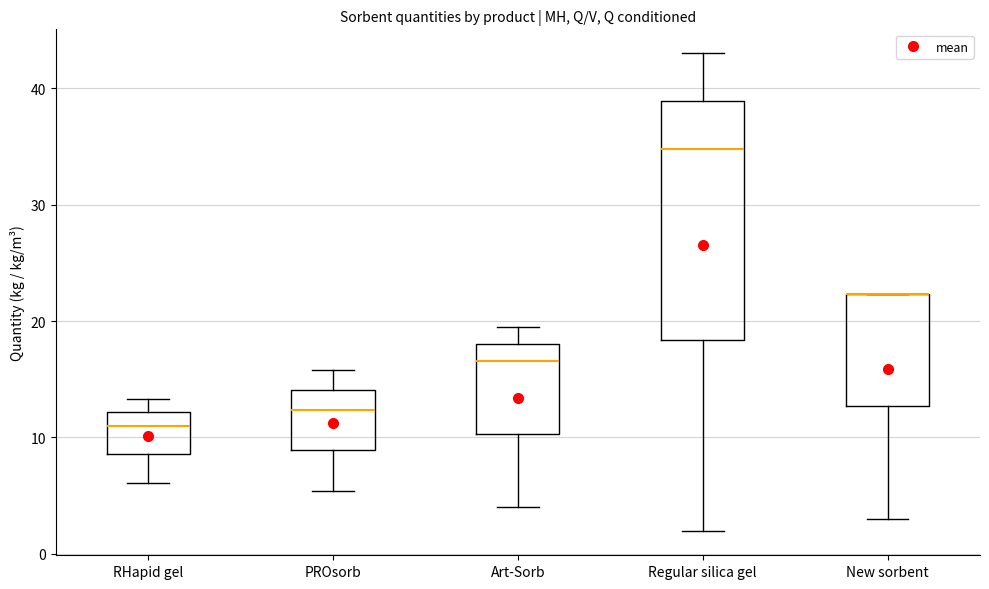

Reading left to right, transcribe this box plot: for each box, give where its median line is, the range the box spans, and where its two whiskers end, as read against the y-axis. The values are not printed on the chart, so give them approximately, as read against the axis.

RHapid gel: median 11, box 9 to 12, whiskers 6 to 13
PROsorb: median 12, box 9 to 14, whiskers 5 to 16
Art-Sorb: median 17, box 10 to 18, whiskers 4 to 19
Regular silica gel: median 35, box 18 to 39, whiskers 2 to 43
New sorbent: median 22 (drawn on the box's upper edge), box 13 to 22, whiskers 3 to 22